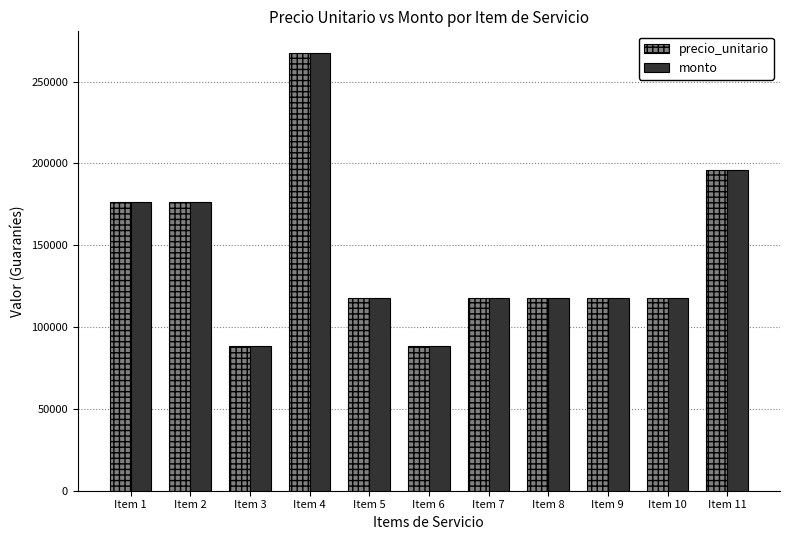

What is the smallest value displayed?

88209